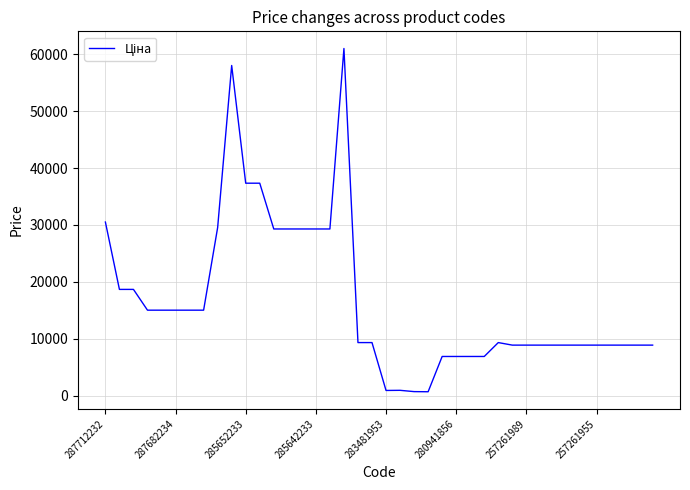

What is the greatest value displayed?

61024.7